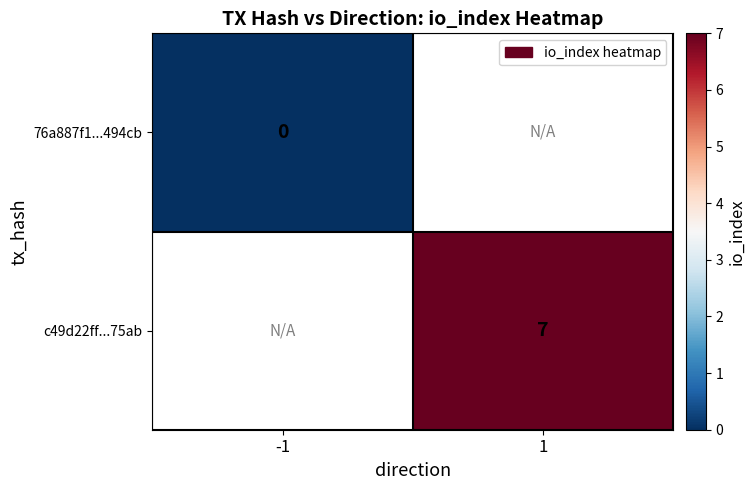

How many data points does each series have?

2